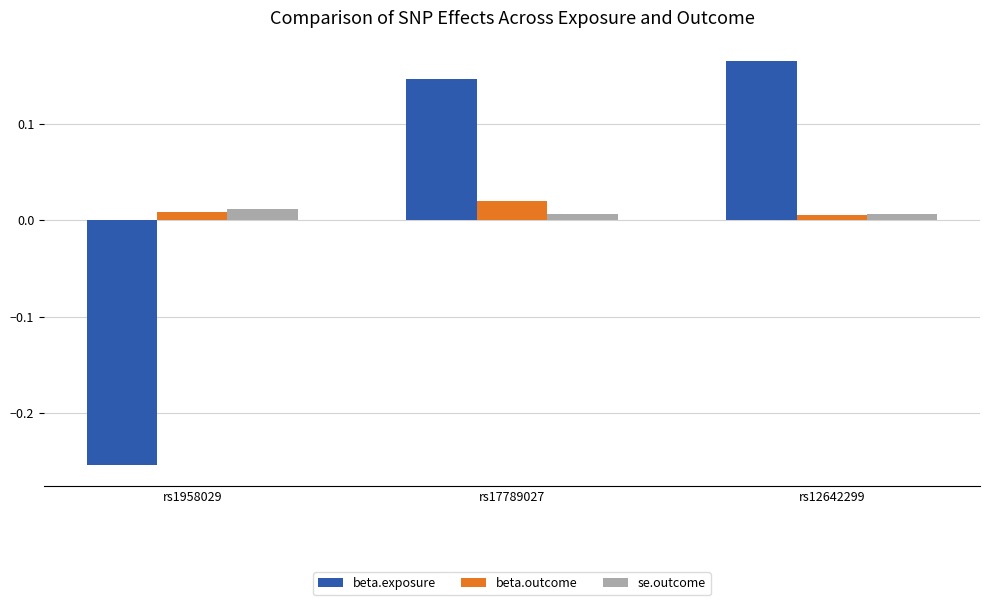

What position from the right is rs12642299?

1